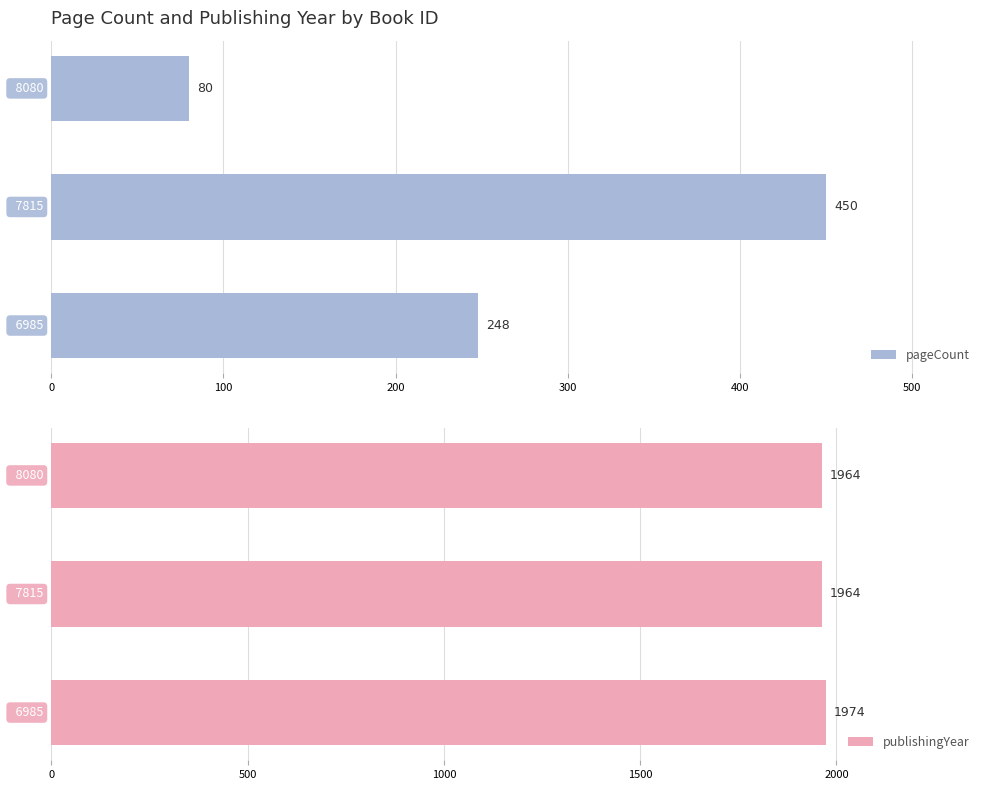

What is the difference between the highest and lowest values at 100?

1514